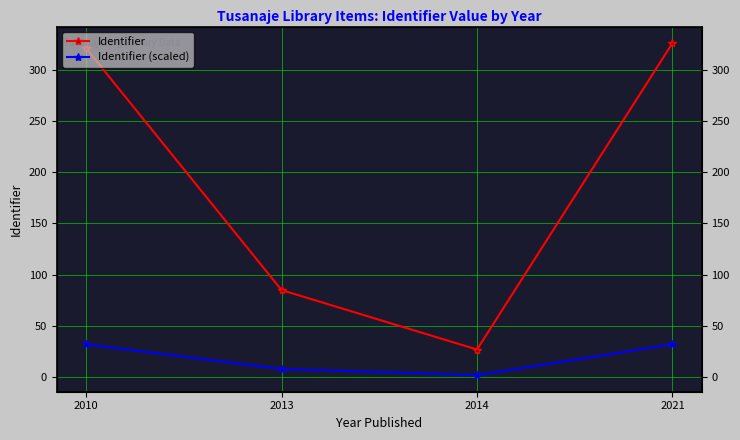

At which label does Identifier reach its peak?

2021